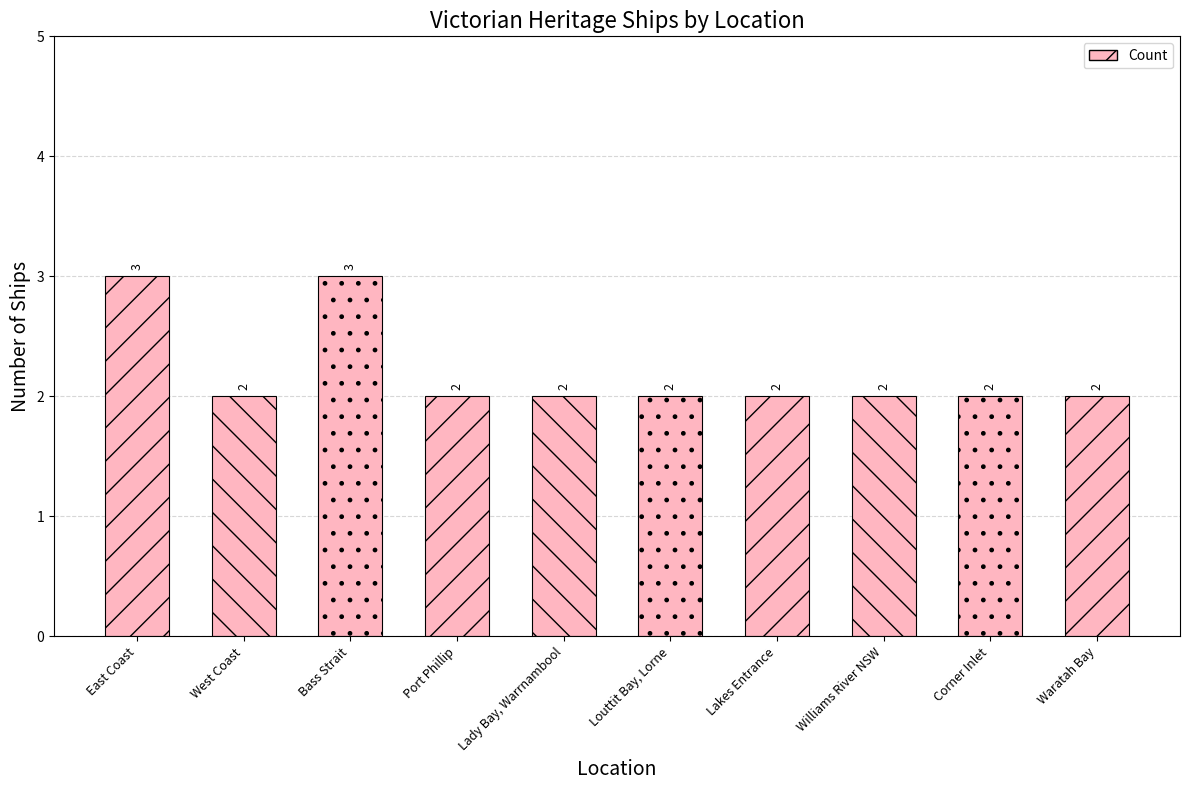

Are the bars horizontal?

No